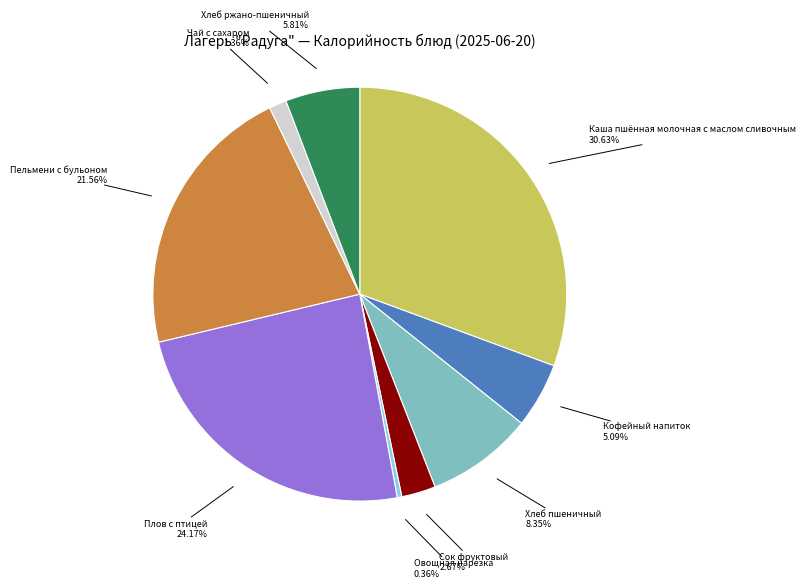

To the nearest percent, what is the difference between the largest and smallest slice percentages?

30%